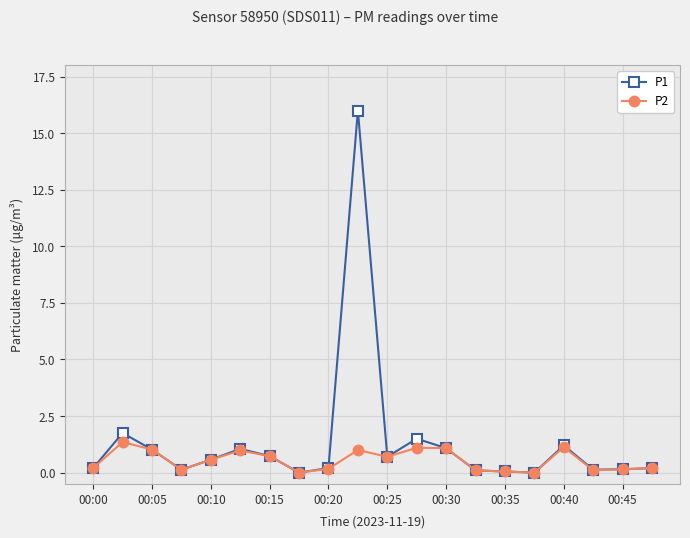

Rank the series by their maximum value, from lowest to highest.

P2, P1